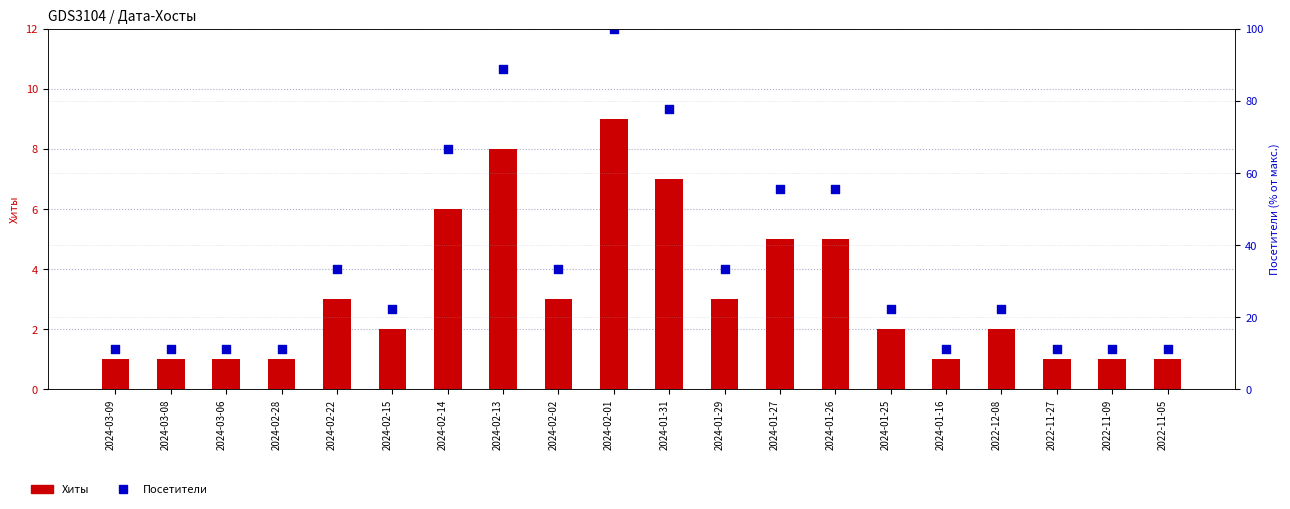

What are all the series names shown in the legend?

Хиты, Посетители